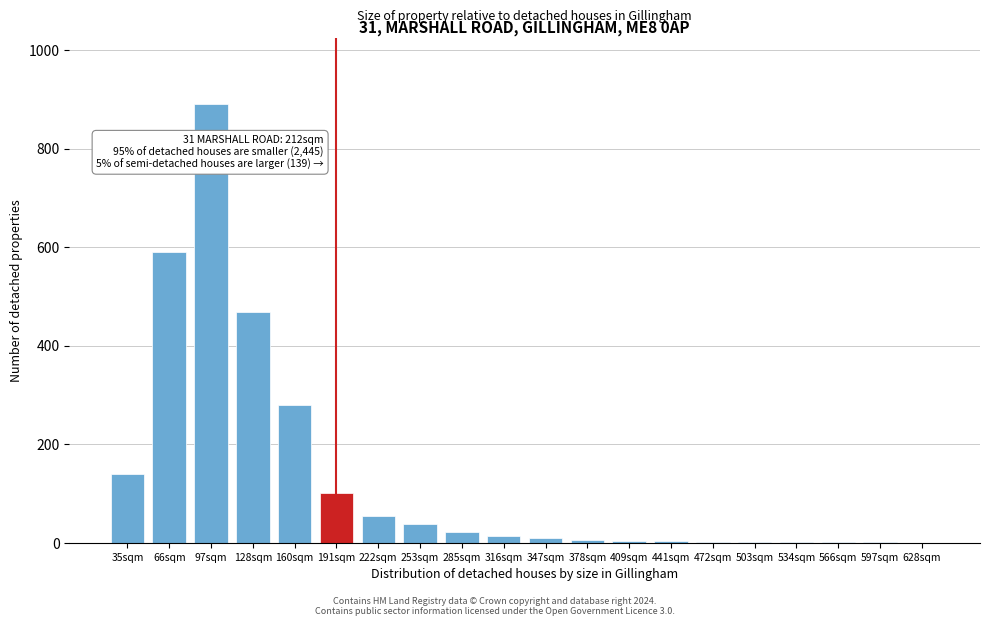

What is the greatest value displayed?

891